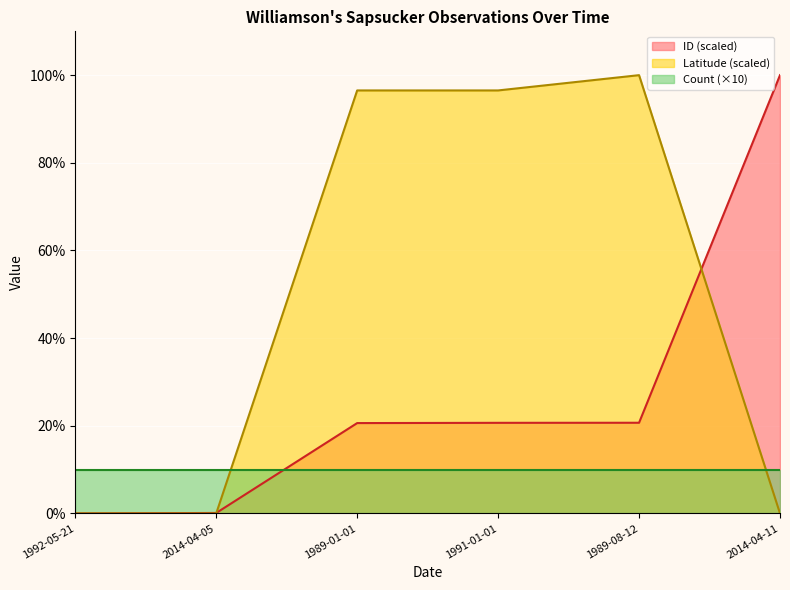

Between which two adjacent categories do ID_scaled and Latitude first intersect?

2014-04-05 and 1989-01-01